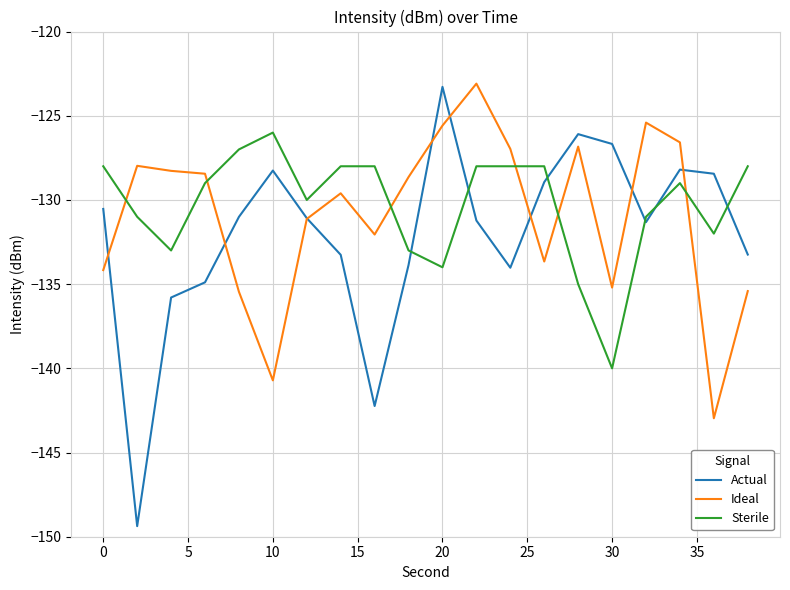

What is the difference between the maximum and minimum values in the Ideal series?

19.9